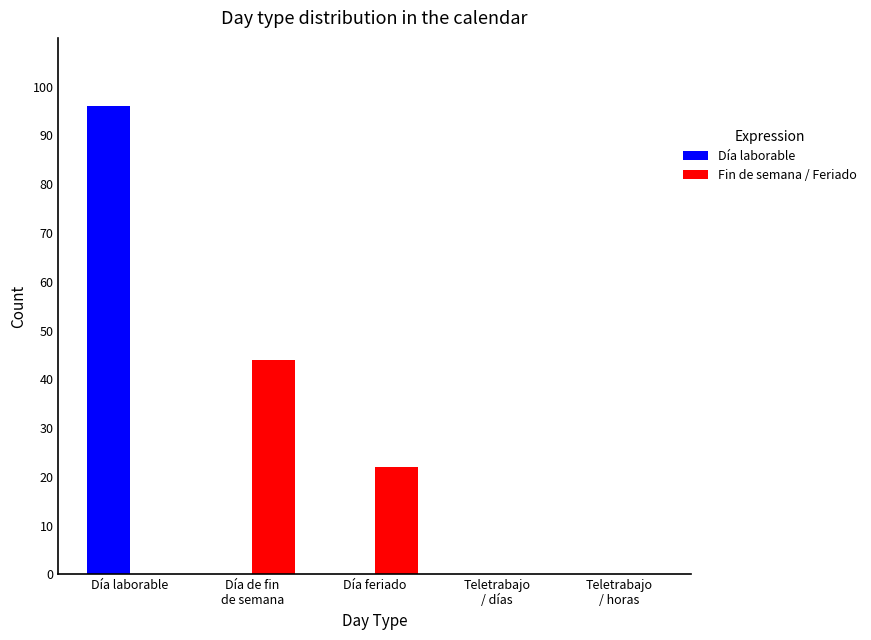

What is the sum of all Fin de semana / Feriado values?

66